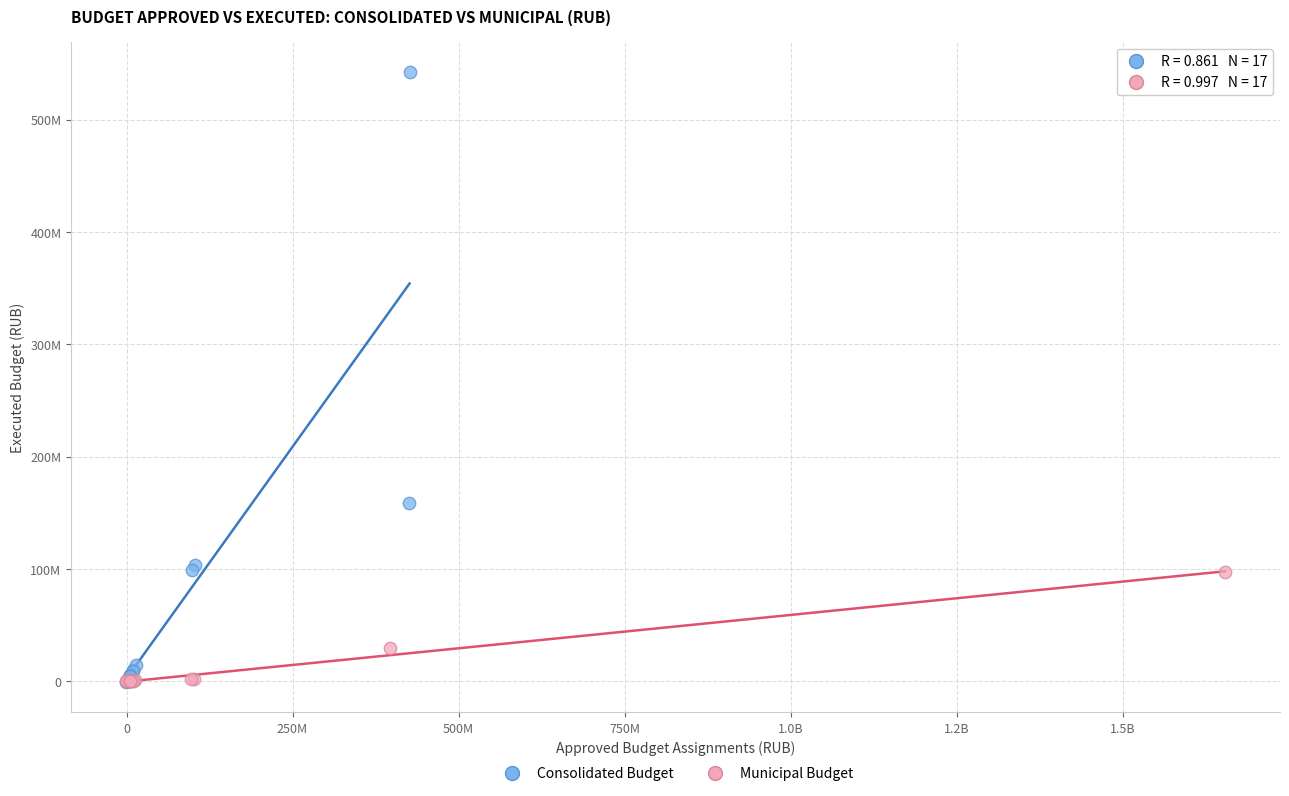

What are all the series names shown in the legend?

Consolidated Budget, Municipal Budget